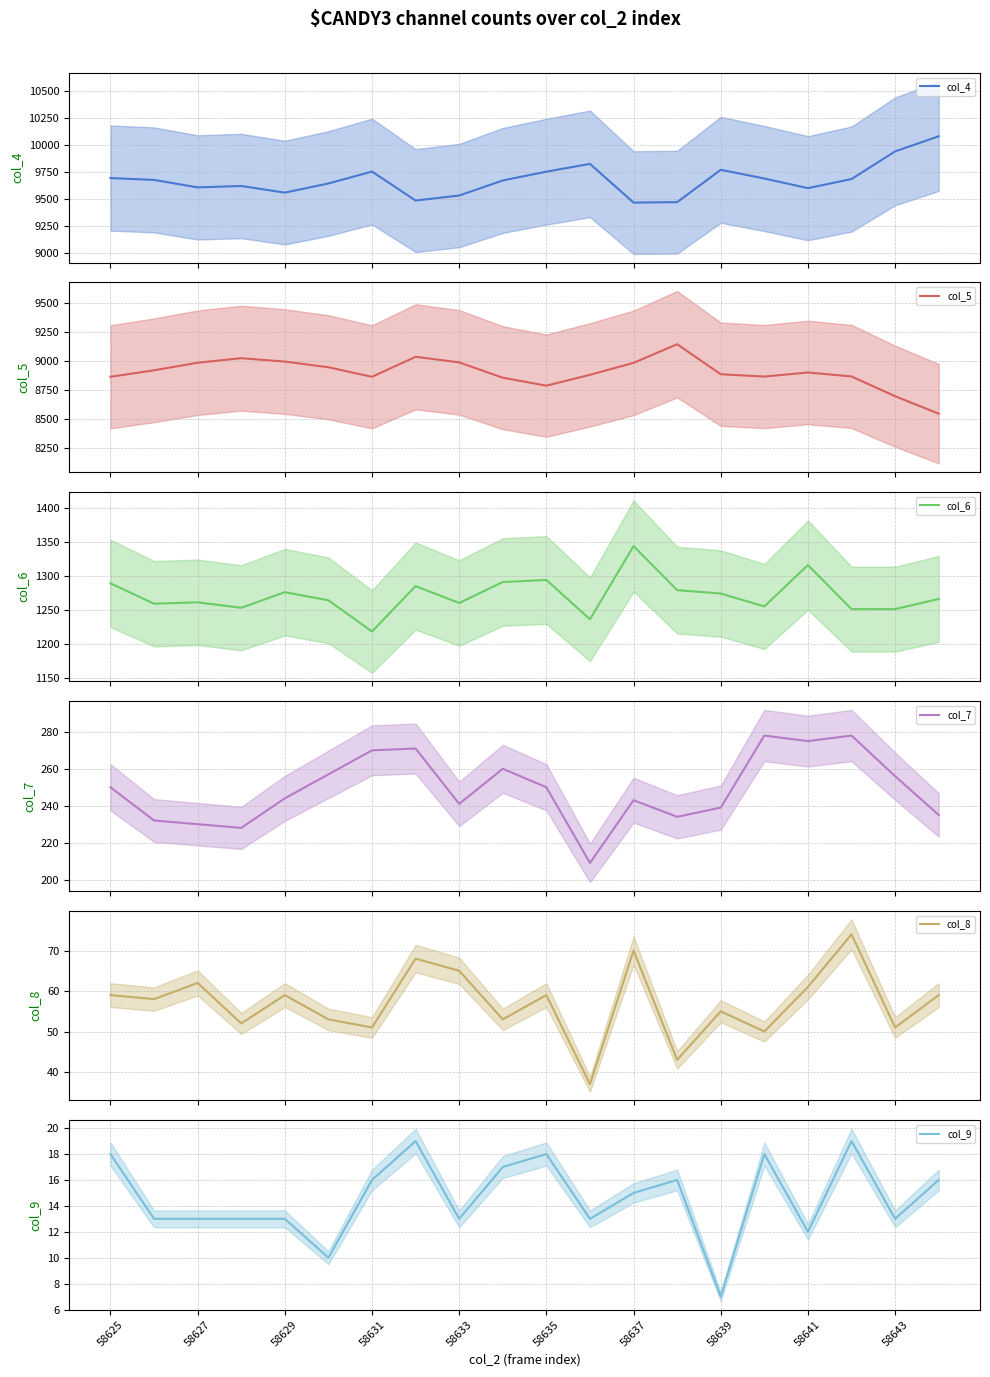

What is the difference between the second highest and second lowest values in the col_7 series?

50